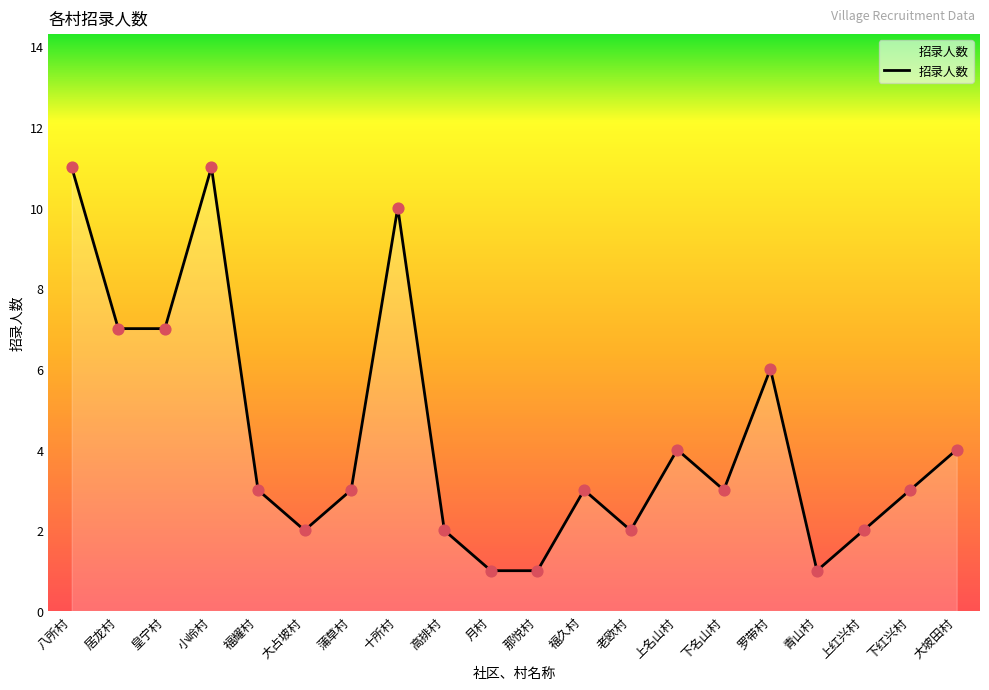

Approximately how many times larger is the value at 小岭村 compared to 上红兴村?

5.5